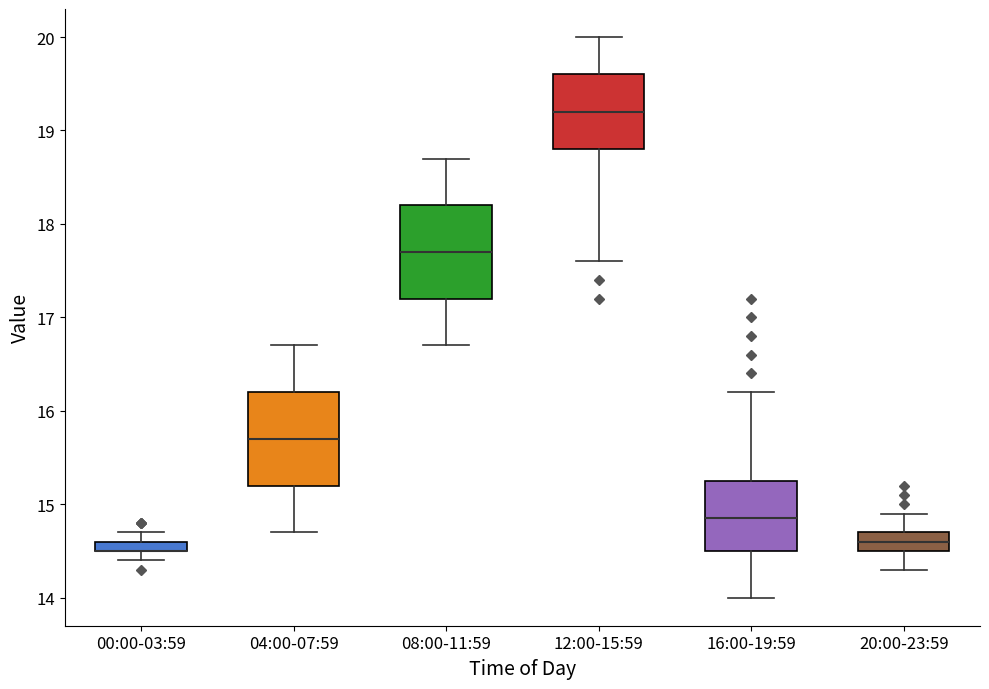

Where is the upper edge of the box for 20:00-23:59 on the y-axis? The values are not printed on the chart, so give them approximately, as read against the axis.

14.7